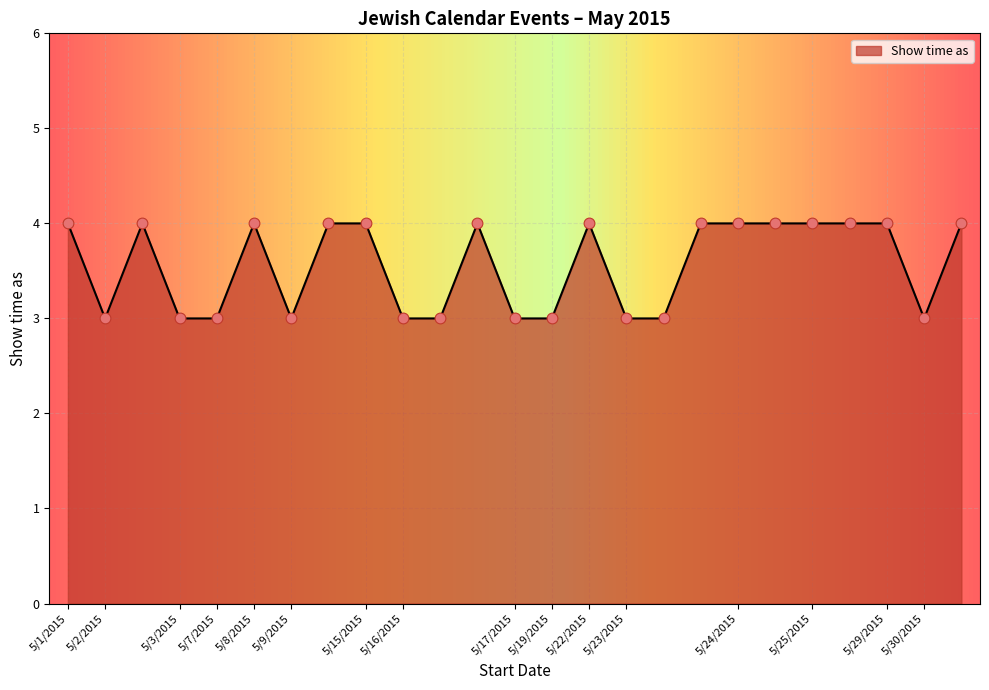

What is the smallest value displayed?

3